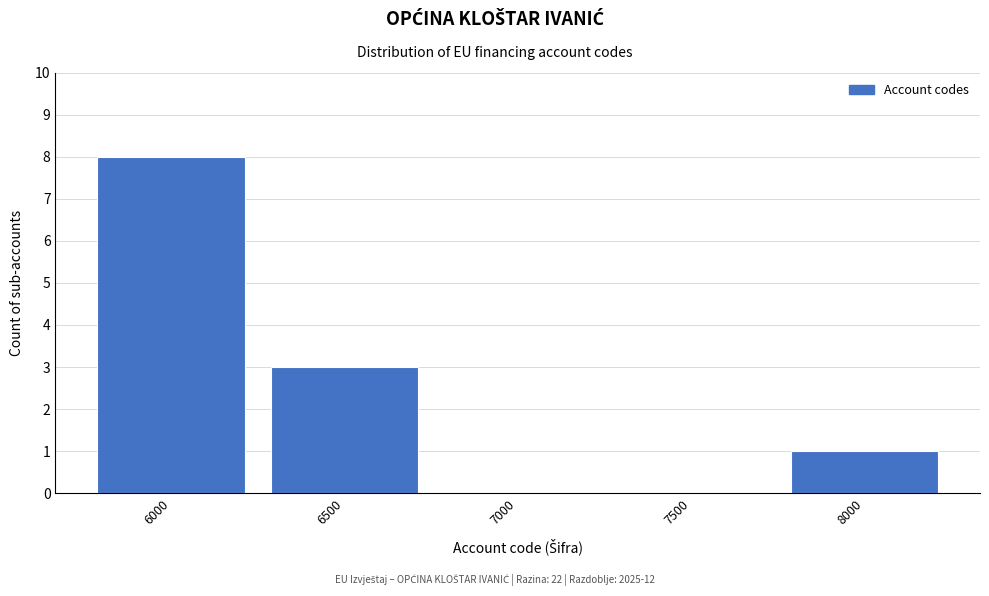

Reading right to left, transcribe all the data shown in this chart.

8000=1	7500=0	7000=0	6500=3	6000=8